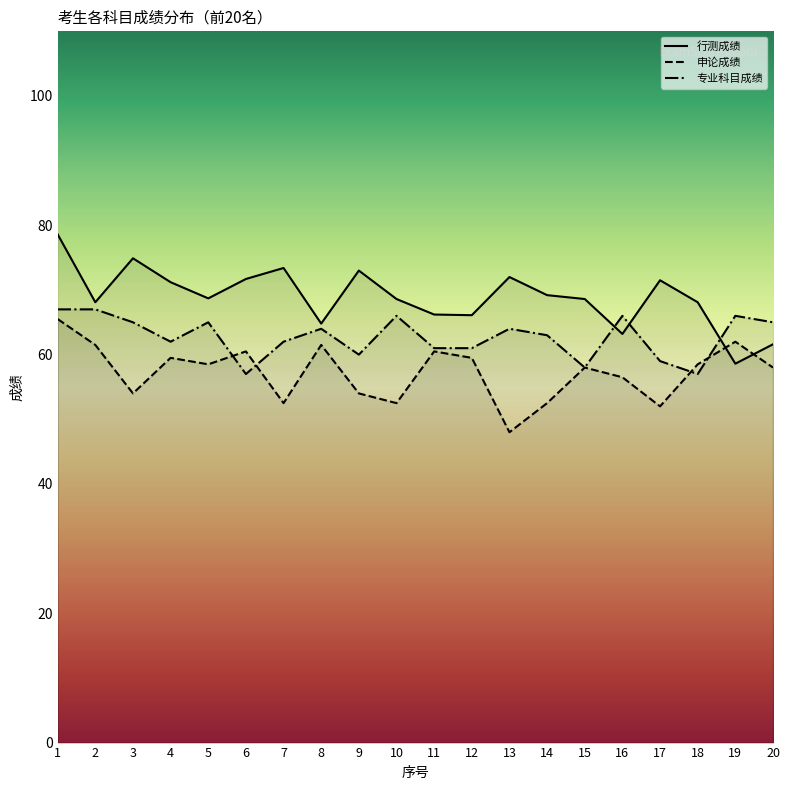

How many values in the 行测成绩 series exceed 68?

14